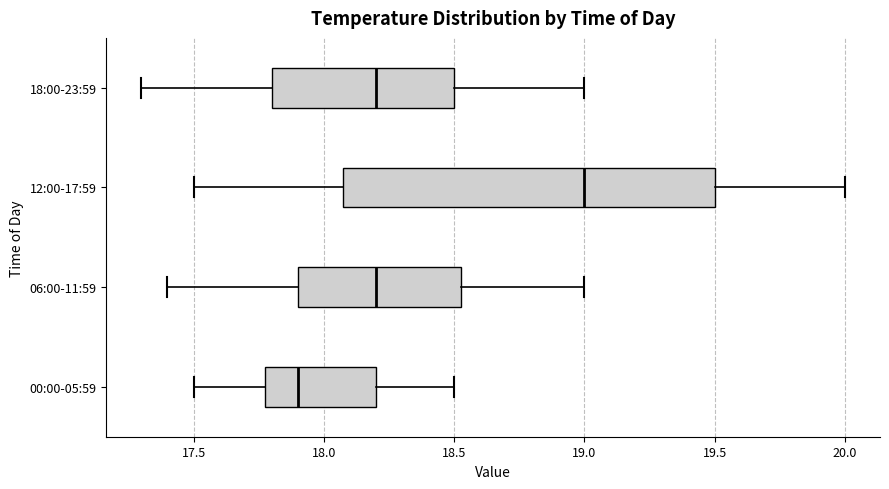

Reading bottom to top, read every box against the x-axis: the position of its median line, the range the box covers, and the ends of its whiskers. The values are not printed on the chart, so give them approximately, as read against the axis.

00:00-05:59: median 17.90, box 17.80 to 18.20, whiskers 17.50 to 18.50
06:00-11:59: median 18.20, box 17.90 to 18.55, whiskers 17.40 to 19.00
12:00-17:59: median 19.00, box 18.10 to 19.50, whiskers 17.50 to 20.00
18:00-23:59: median 18.20, box 17.80 to 18.50, whiskers 17.30 to 19.00